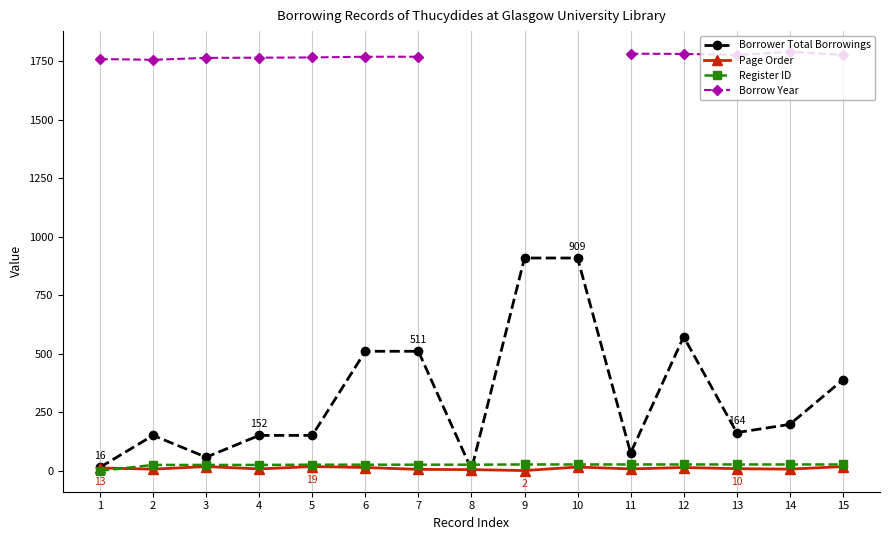

Where is the first local minimum for Page Order?

2